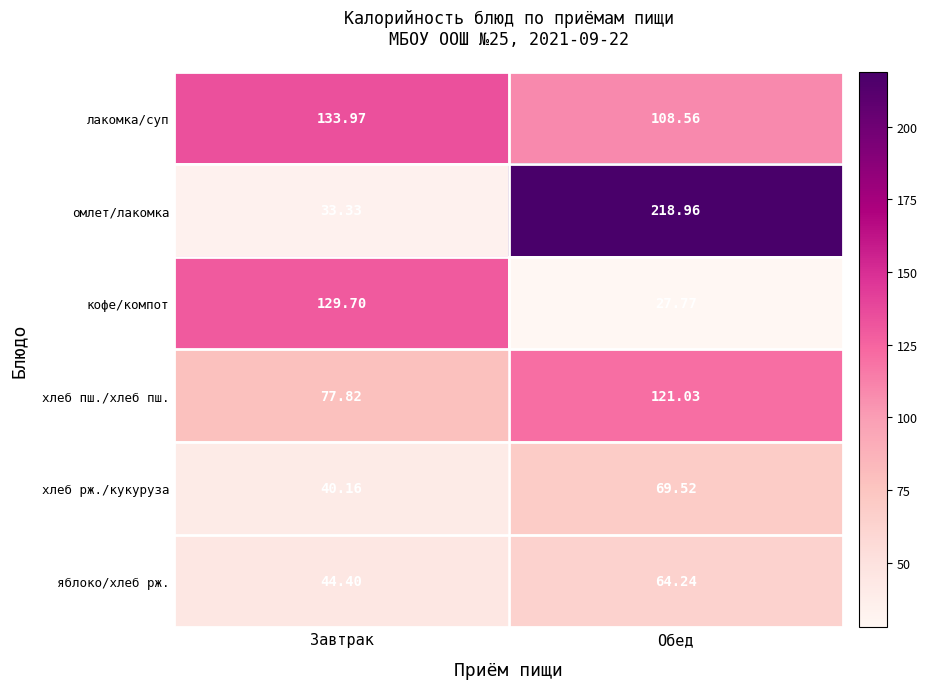

Between Завтрак and Обед, which series saw the biggest shift?

омлет/лакомка